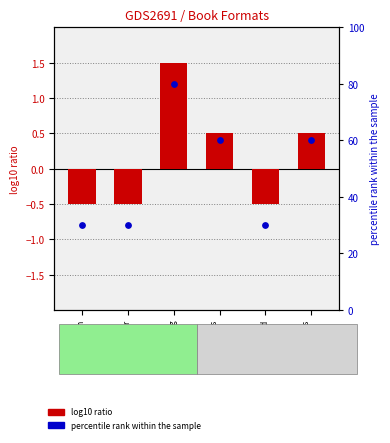

Which series reaches the minimum Y coordinate?

Format Count